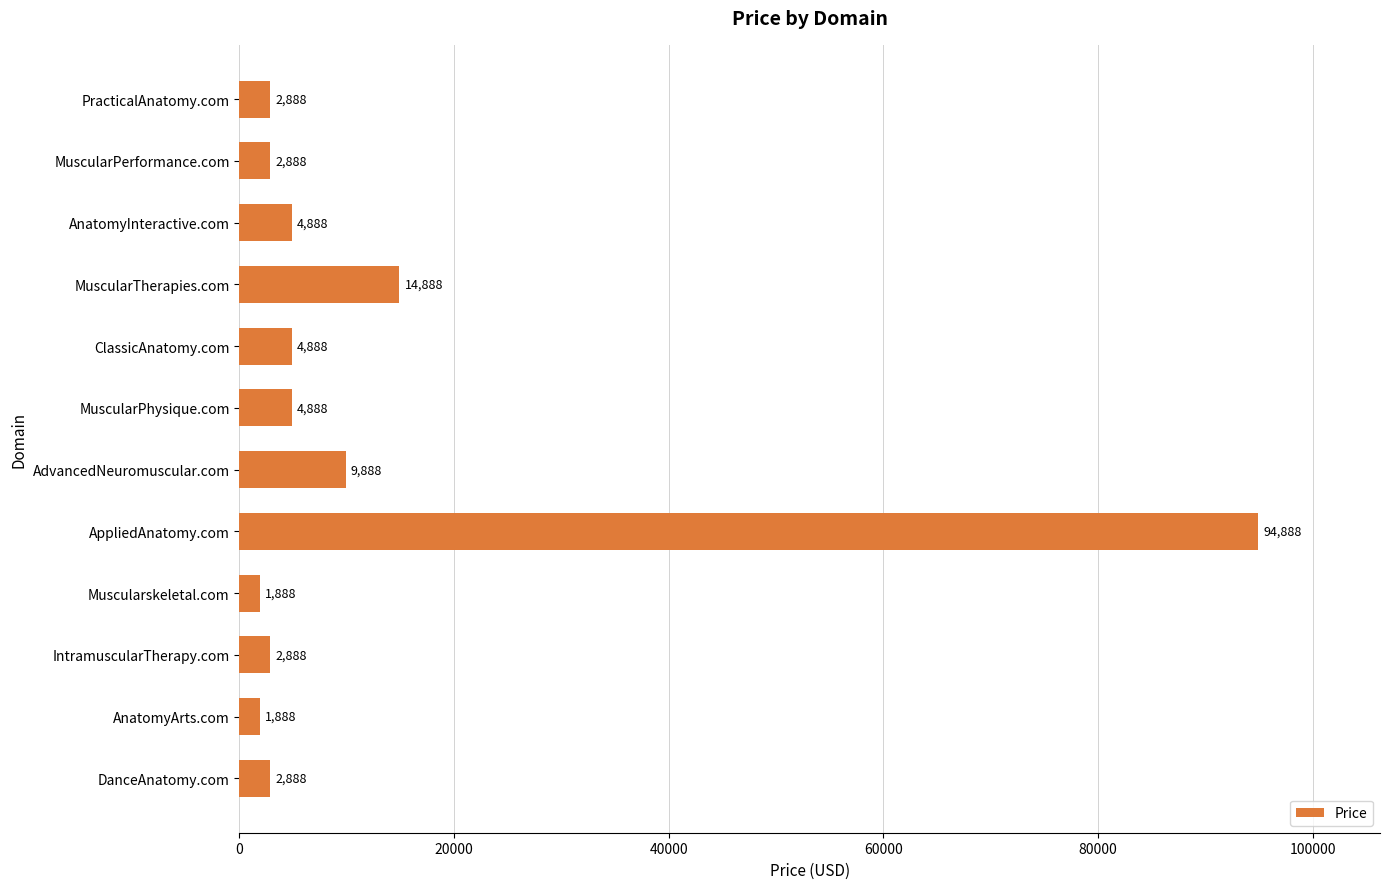

What is the label of the 3rd bar from the bottom?

IntramuscularTherapy.com